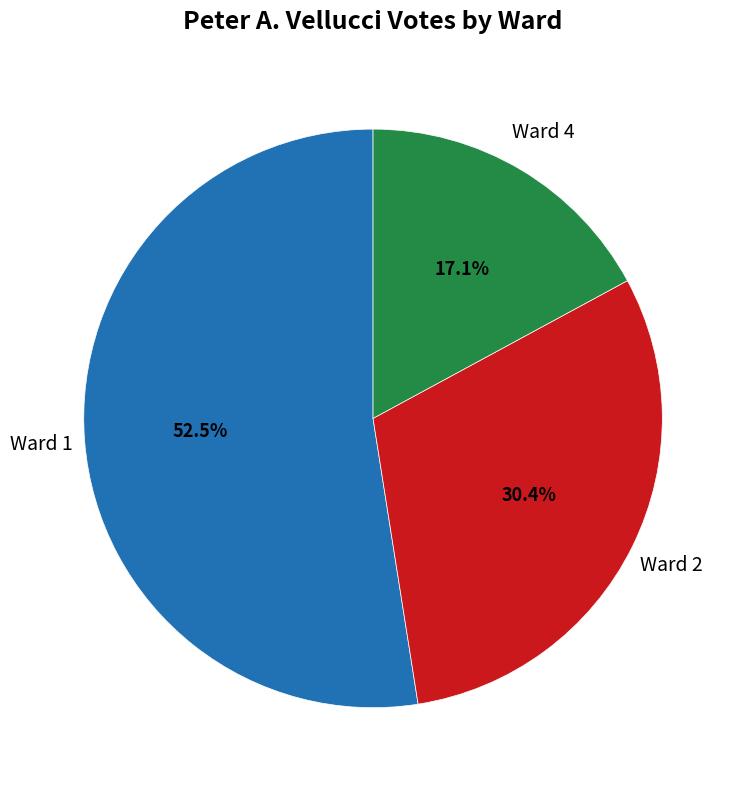

Is there any slice that represents more than half of the pie?

Yes